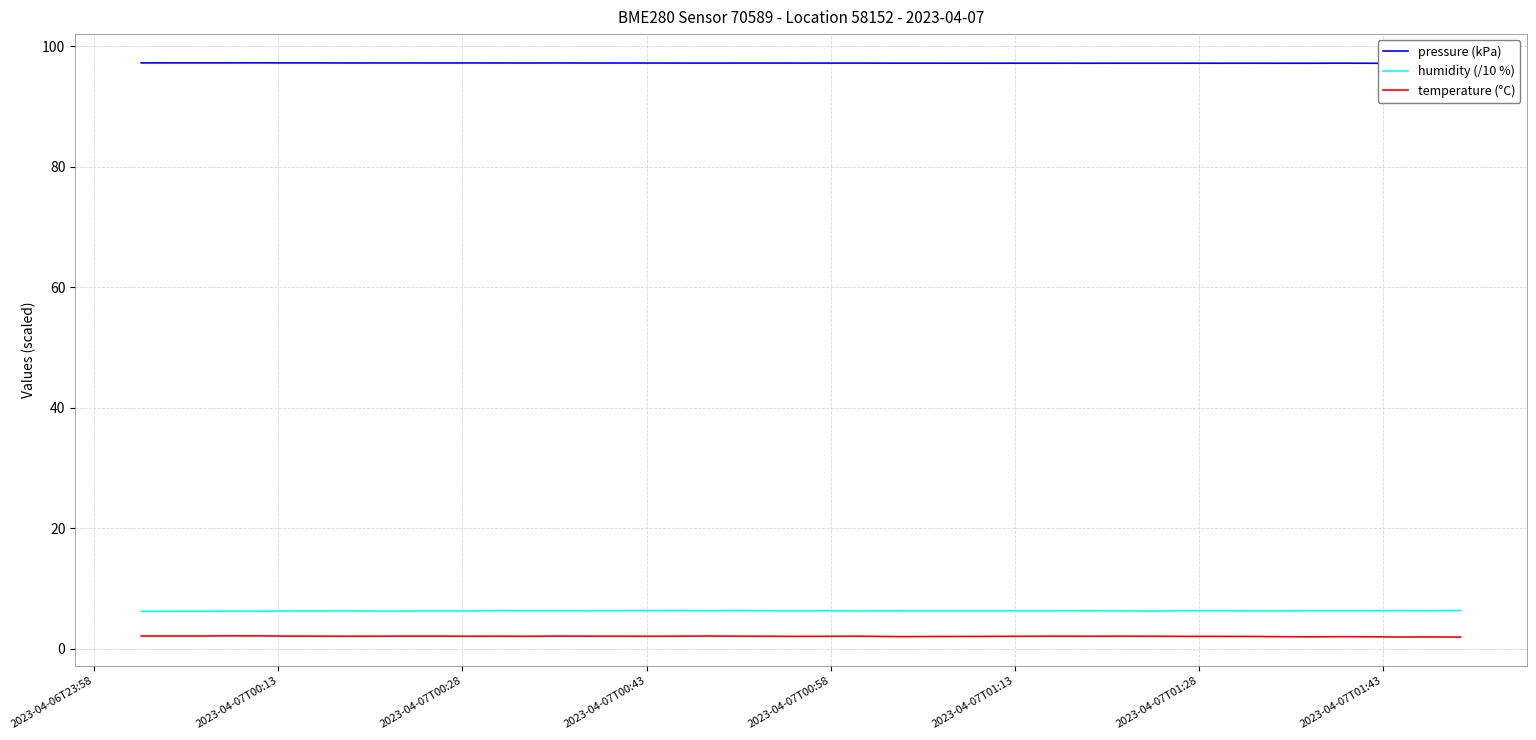

True or false: humidity (/10 %) and temperature (°C) intersect in this chart.

False